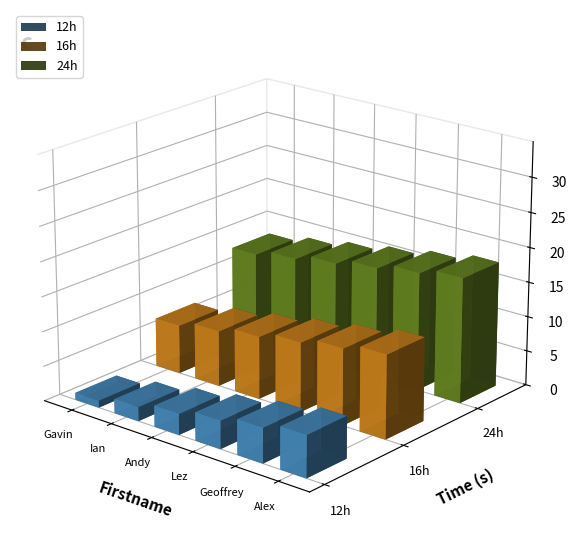

Count the number of data series in this chart.

3